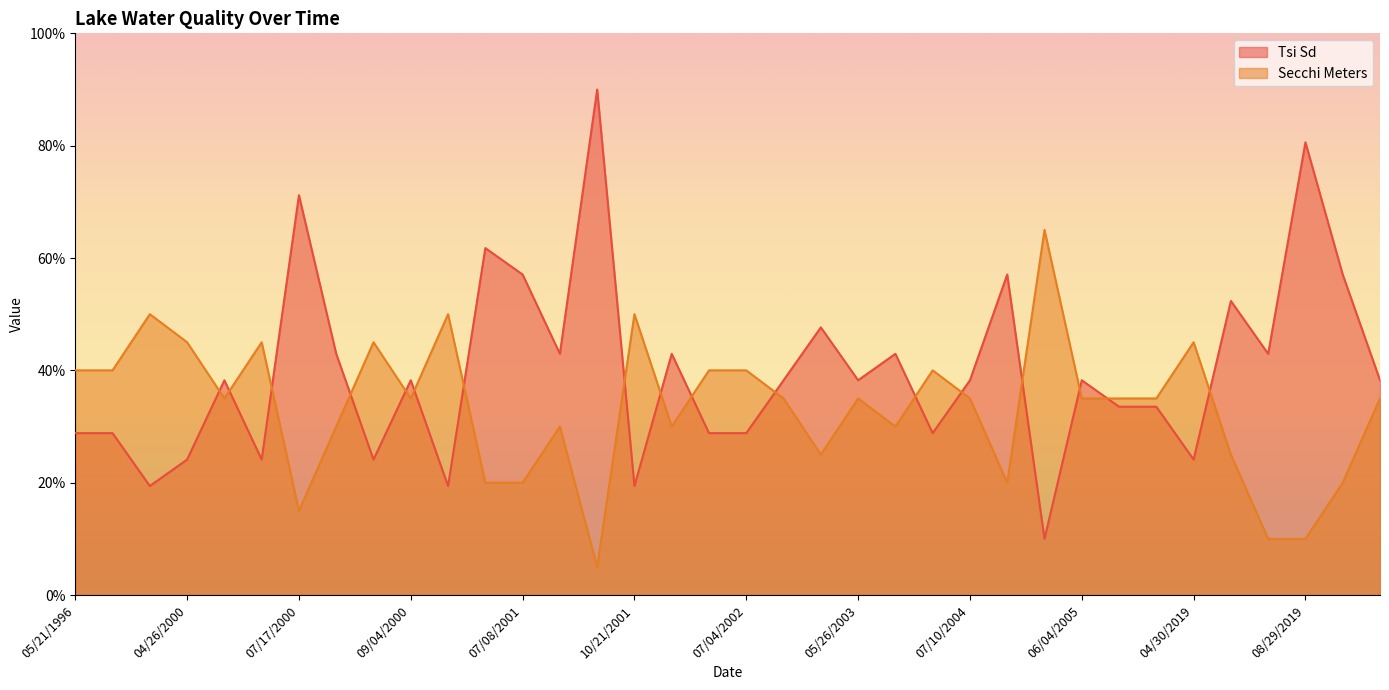

What is the difference between the maximum and minimum values in the Secchi Meters series?

60.0